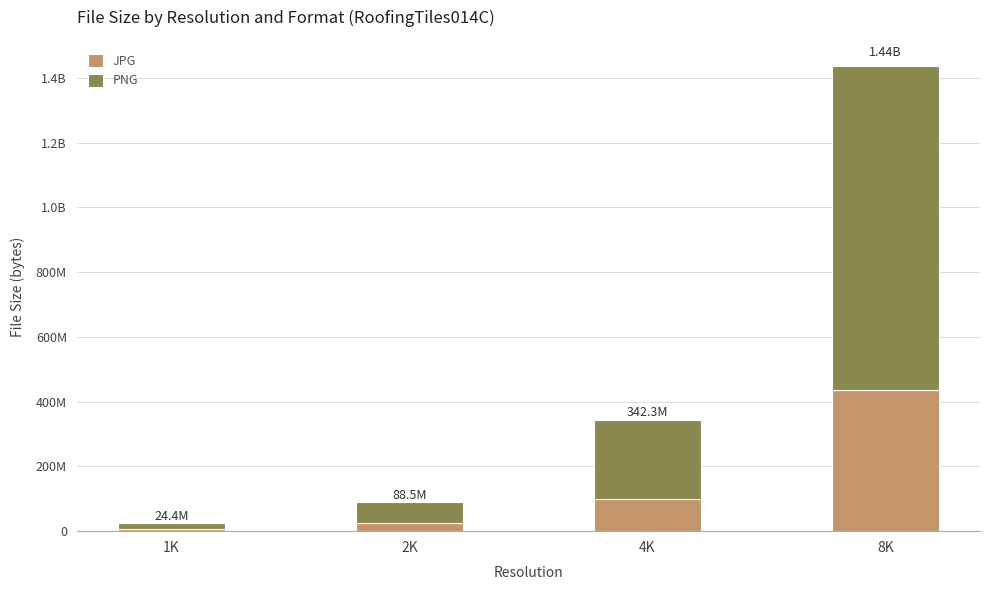

Rank the categories by JPG value from lowest to highest.

1K, 2K, 4K, 8K